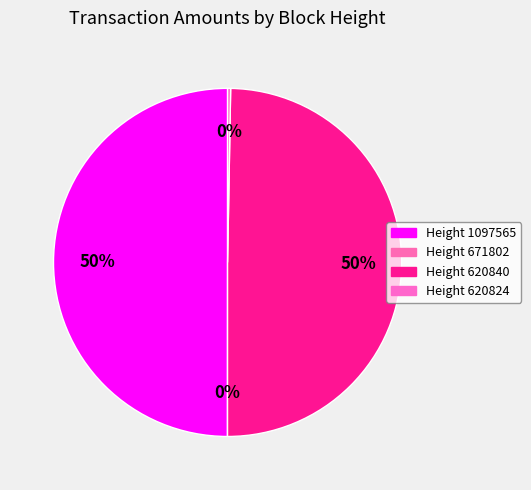

Is there any slice that represents more than half of the pie?

No